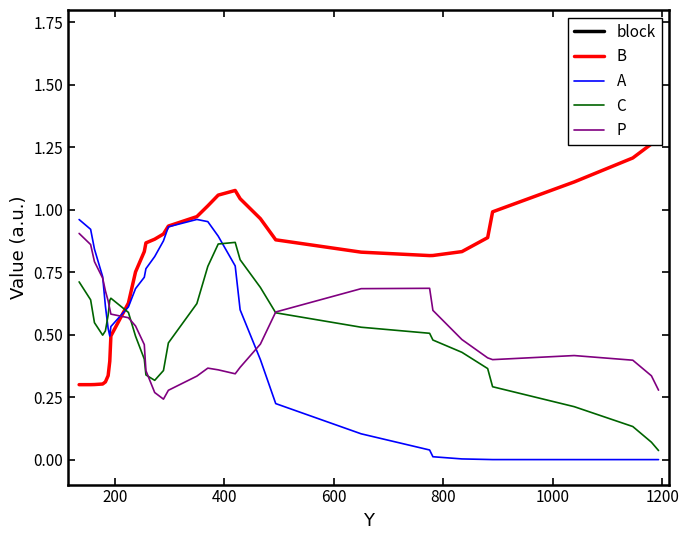

Reading left to right, extract all data points from this chart.

block: 2.9	2.9	2.8	2.6	2.3	2.1	2.0	2.1	2.3	2.6	2.8	2.8	2.6	2.3	2.1	2.1	2.2	2.4	2.6	2.7	2.7	2.8	2.8	2.7	2.6	2.4	2.3	2.2	2.3	2.5	2.7	2.9
B: 0.3	0.3	0.3	0.3	0.3	0.3	0.4	0.5	0.6	0.8	0.8	0.9	0.9	0.9	0.9	1.0	1.0	1.1	1.1	1.0	1.0	0.9	0.8	0.8	0.8	0.8	0.9	1.0	1.1	1.2	1.3	1.3
A: 1.0	0.9	0.8	0.7	0.6	0.5	0.5	0.5	0.6	0.7	0.7	0.8	0.8	0.9	0.9	1.0	1.0	0.9	0.8	0.6	0.4	0.2	0.1	0.0	0.0	0.0	0.0	0.0	0.0	0.0	0.0	0.0
C: 0.7	0.6	0.5	0.5	0.5	0.6	0.6	0.6	0.6	0.5	0.4	0.3	0.3	0.4	0.5	0.6	0.8	0.9	0.9	0.8	0.7	0.6	0.5	0.5	0.5	0.4	0.4	0.3	0.2	0.1	0.1	0.0
P: 0.9	0.9	0.8	0.7	0.7	0.6	0.6	0.6	0.6	0.5	0.5	0.4	0.3	0.2	0.3	0.3	0.4	0.4	0.3	0.4	0.5	0.6	0.7	0.7	0.6	0.5	0.4	0.4	0.4	0.4	0.3	0.3